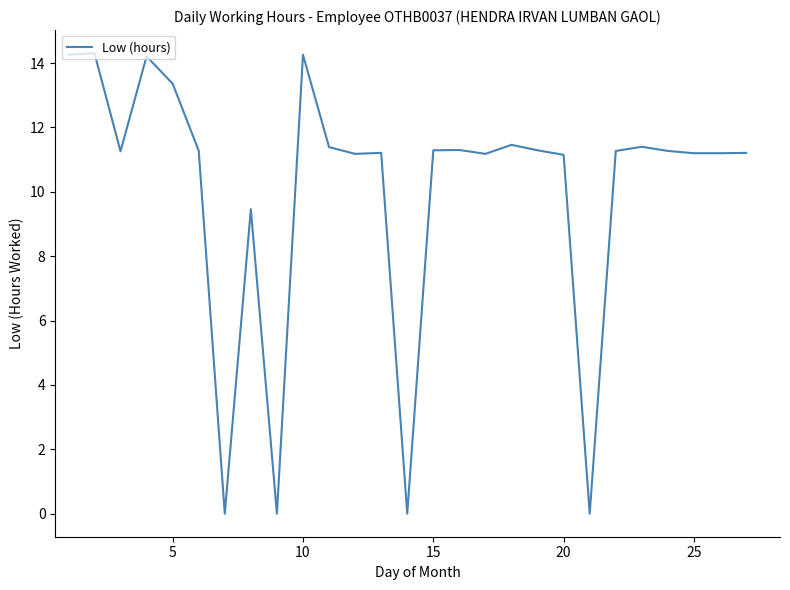

How many lines are shown in the chart?

1